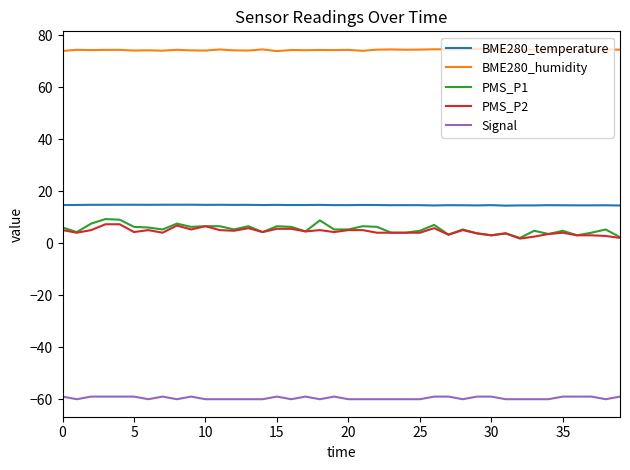

Which series has the widest spread of values?

PMS_P1